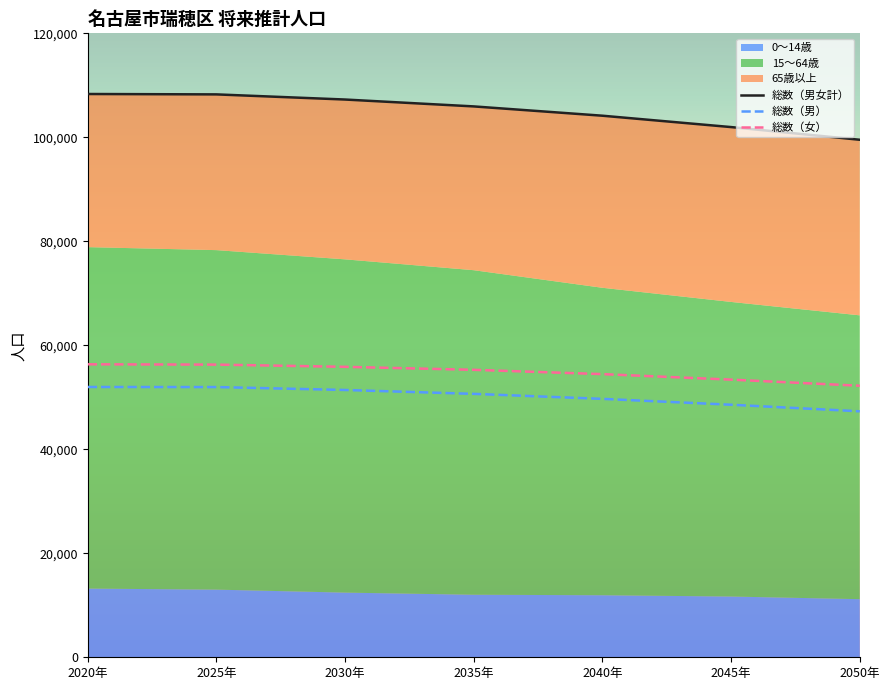

Between 2040年 and 2050年, which series saw the biggest shift?

総数（男女計）